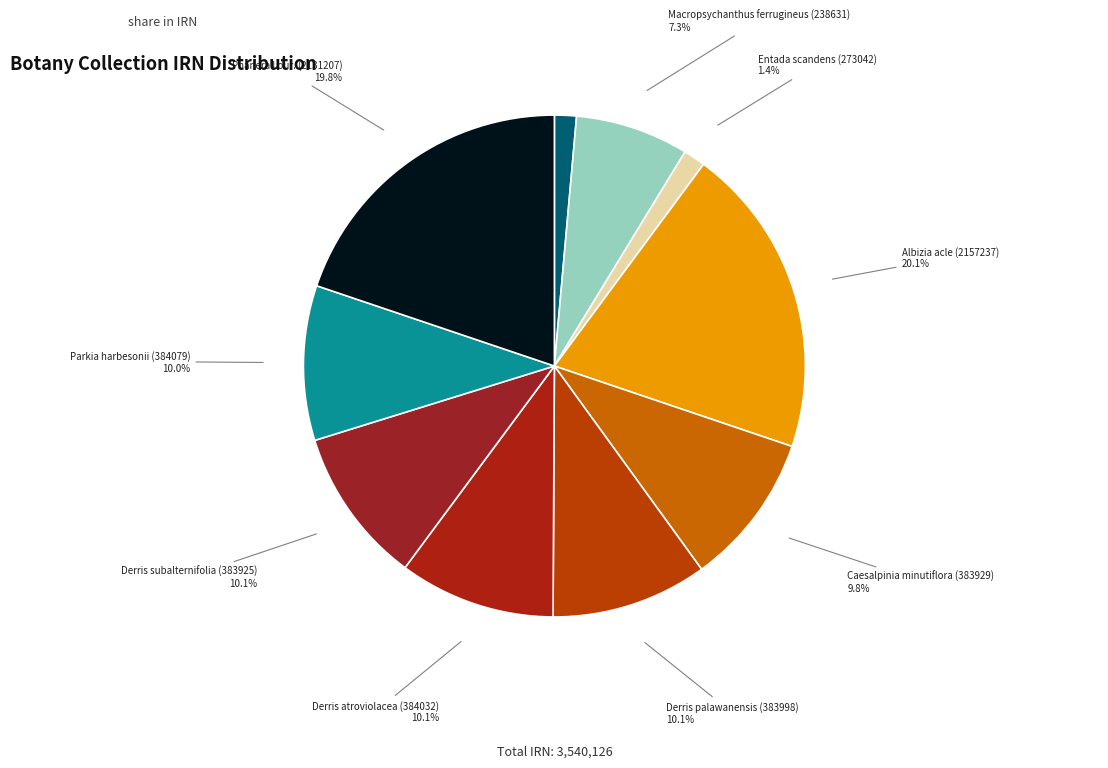

Combined, what portion of the pie is Phanera Lour. (2131207) and Entada scandens (273042)?

21.2%